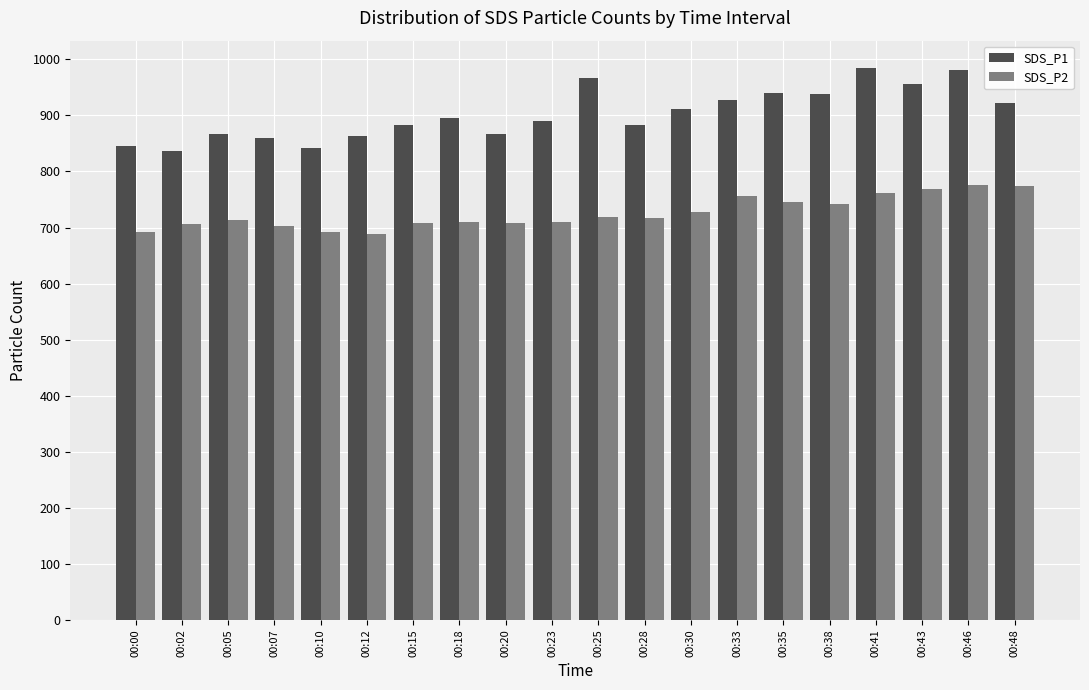

What is the difference between the maximum and minimum values in the SDS_P2 series?

87.4